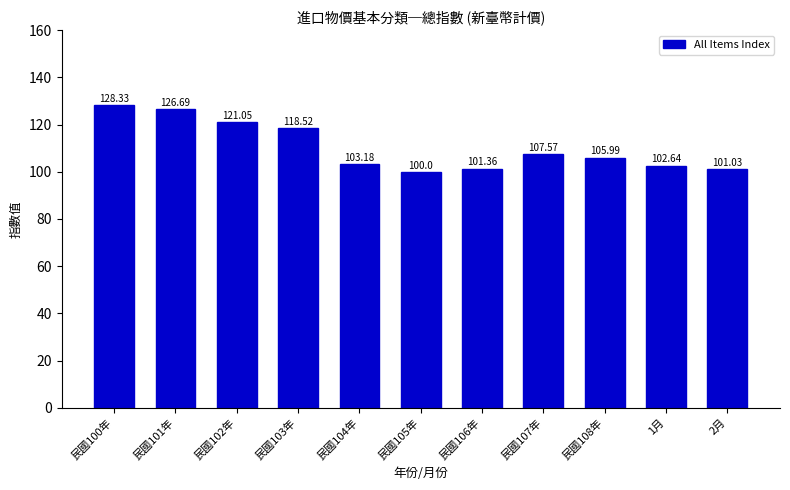

What is the difference between the values at 民國102年 and 民國104年?

17.9